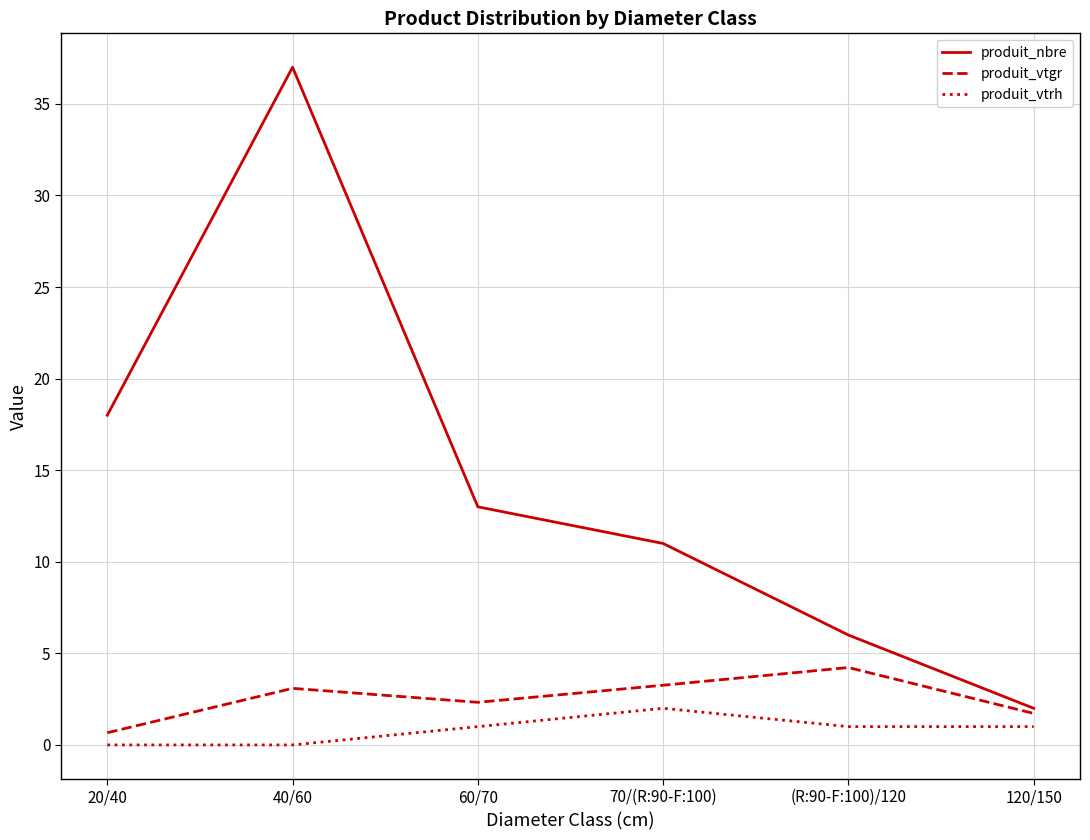

The produit_vtrh series shows 0.0 at 20/40. True or false?

True